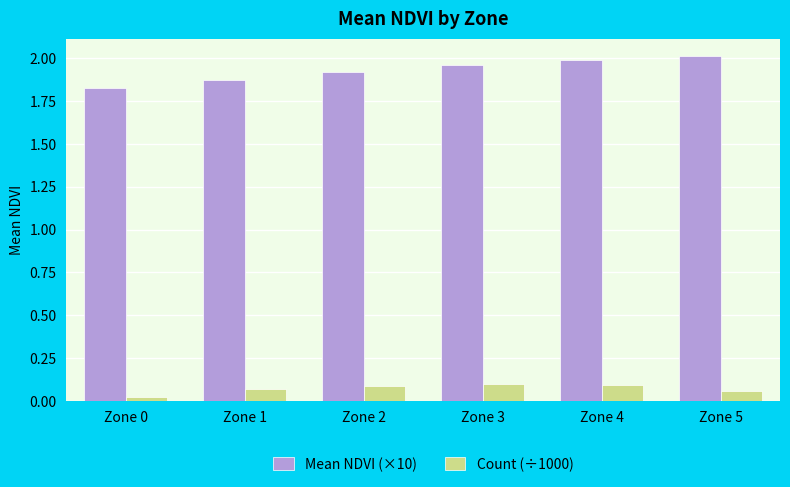

What is the sum of the Mean NDVI (×10) values at Zone 1 and Zone 5?

3.9